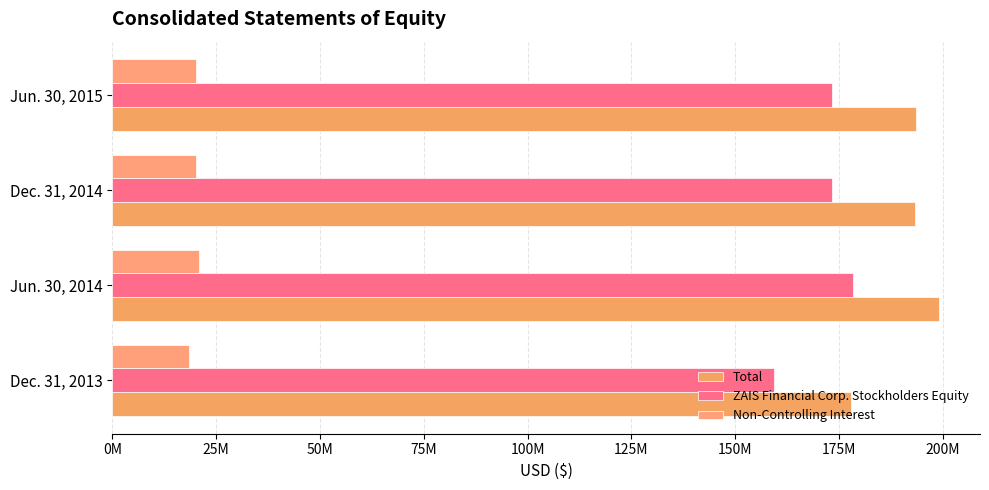

Which category has the highest value in the ZAIS Financial Corp. Stockholders Equity series?

Jun. 30, 2014